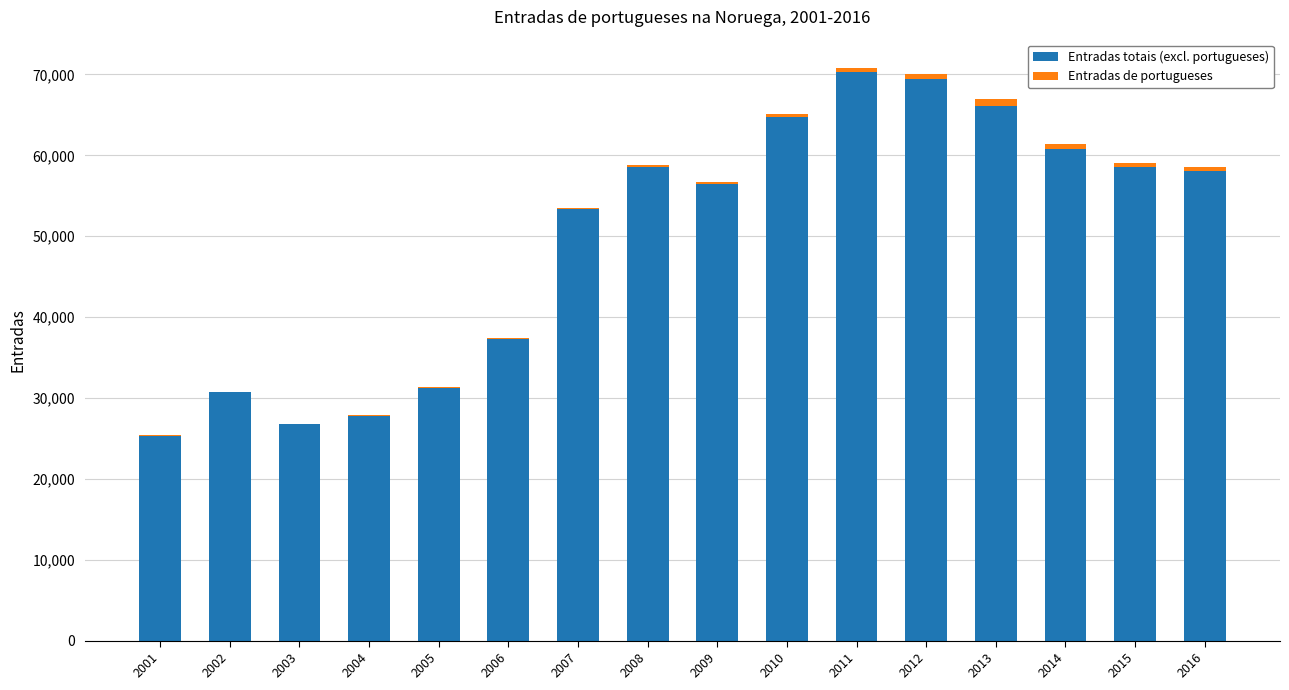

Where is Entradas totais (excl. portugueses) nearest to the value 47821?

2007